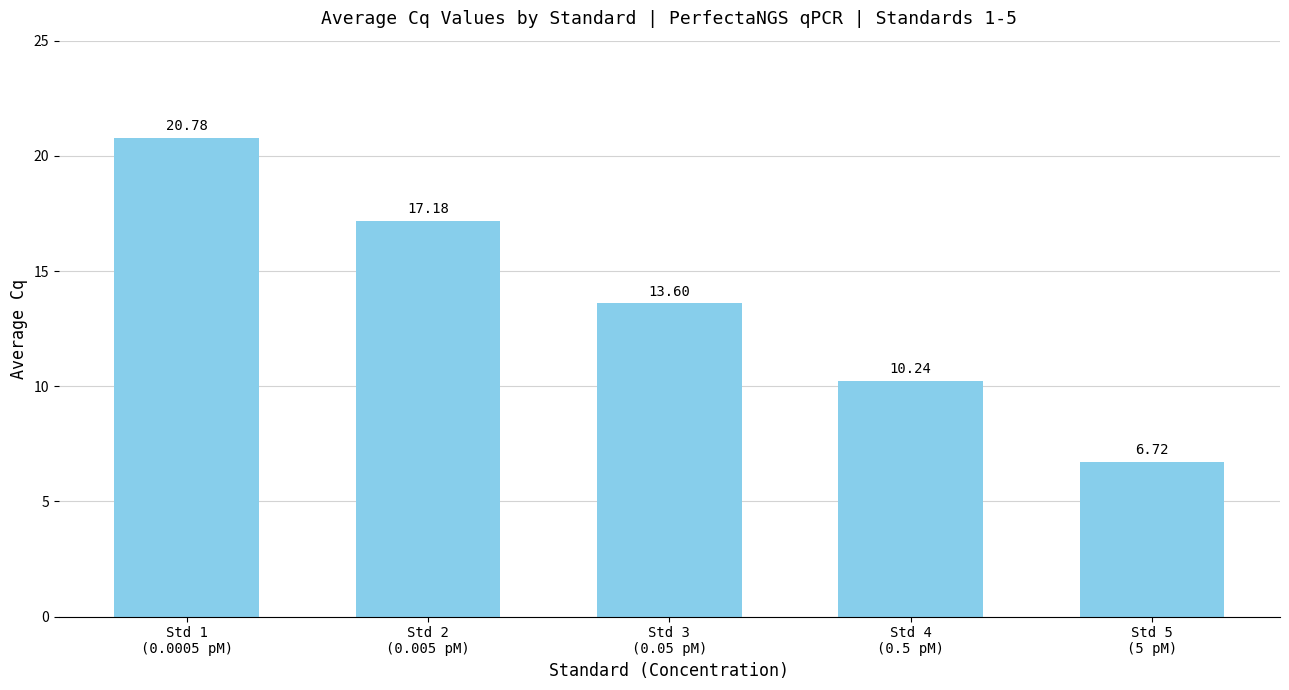

What is the label of the 2nd bar from the left?

Std 2
(0.005 pM)